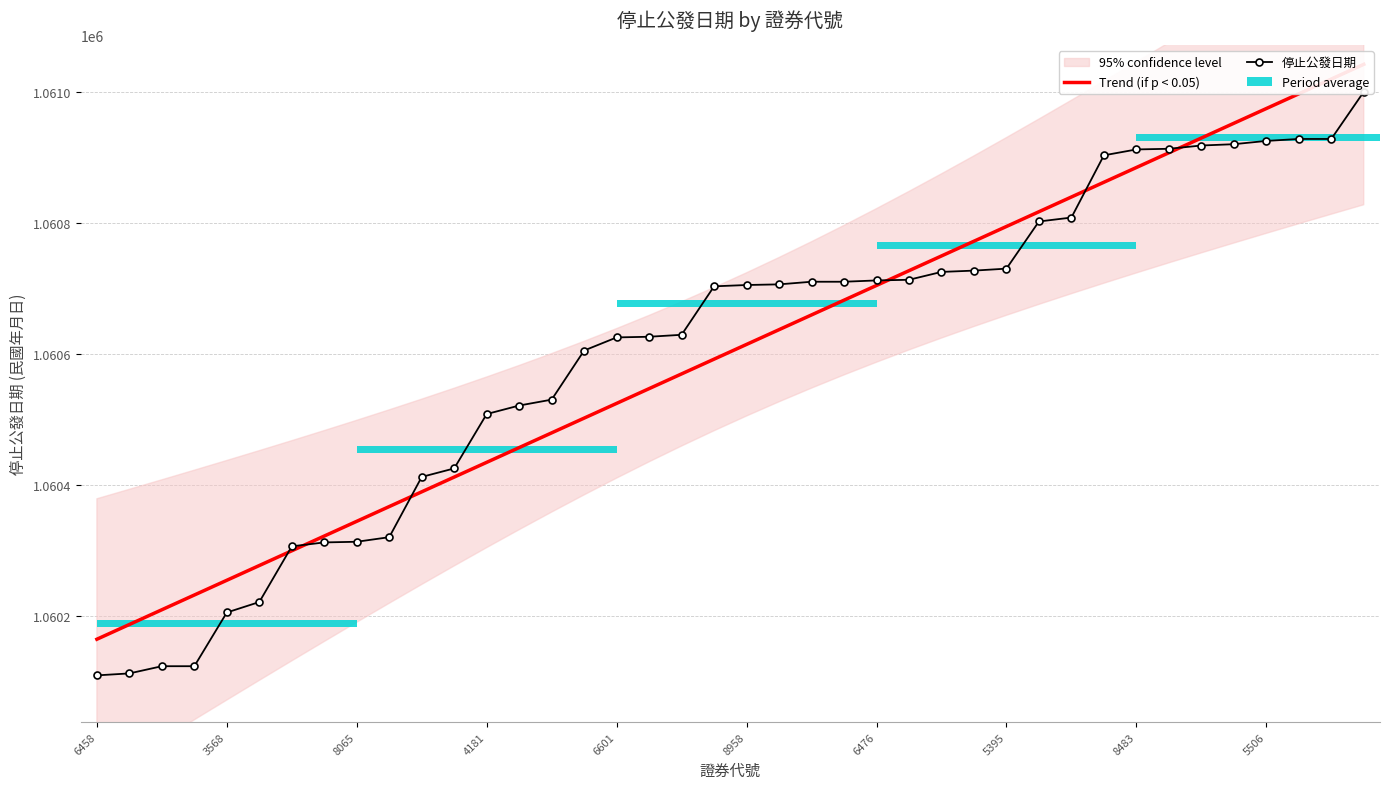

Rank the series by their maximum value, from lowest to highest.

停止公發日期, Trend (if p < 0.05)